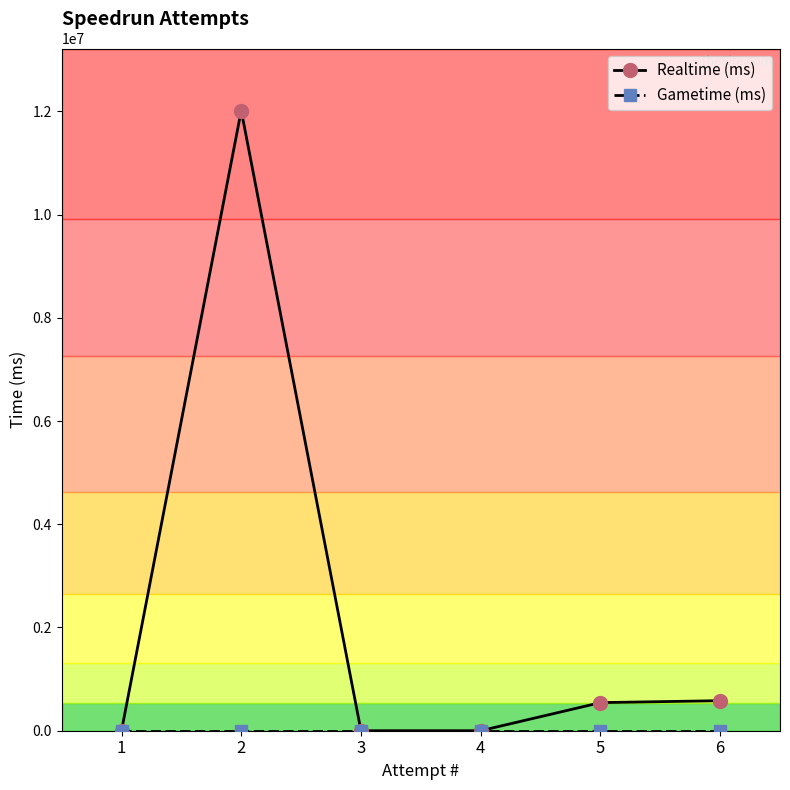

The value of Realtime (ms) at 3 is 4164898. True or false?

False